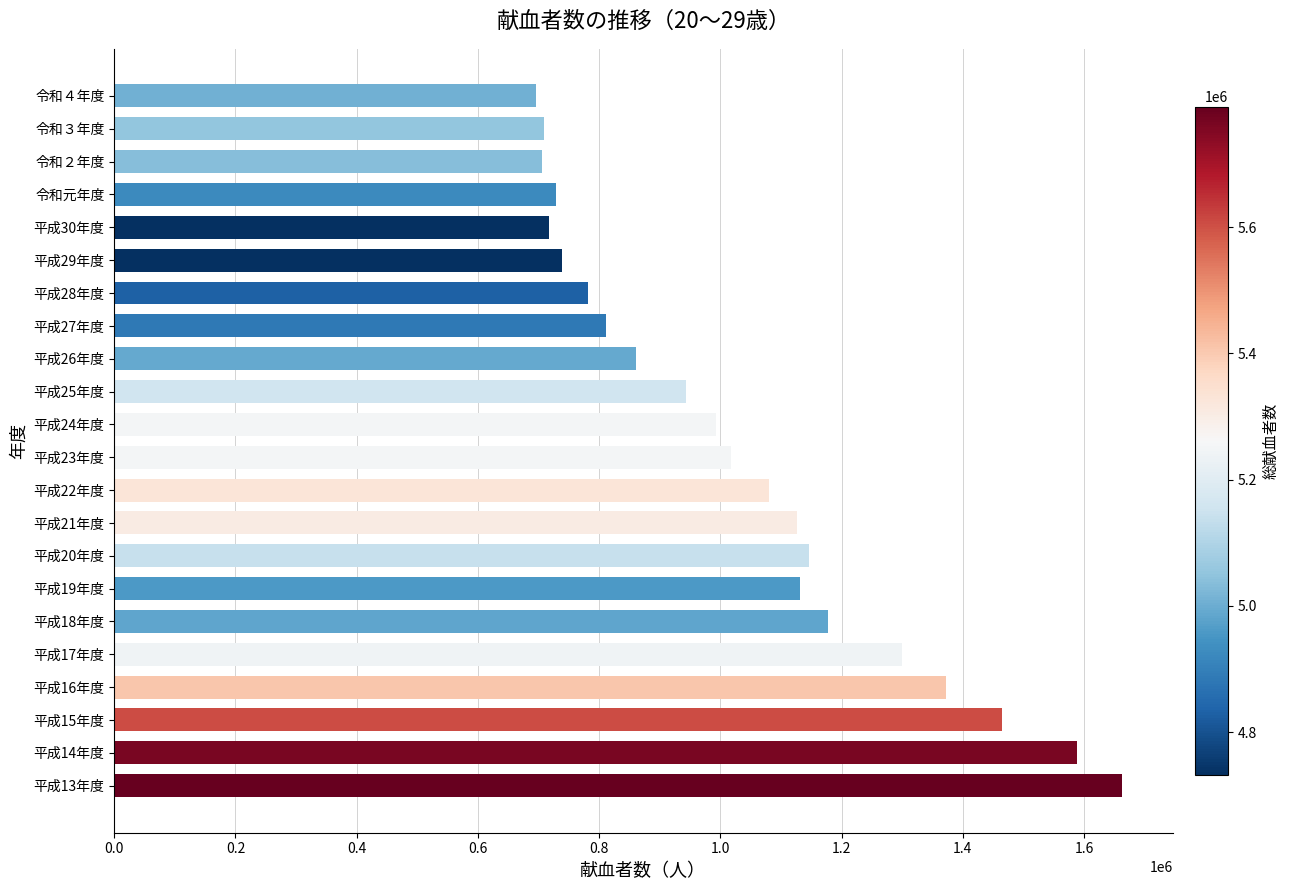

Which label corresponds to the largest value in the chart?

平成13年度